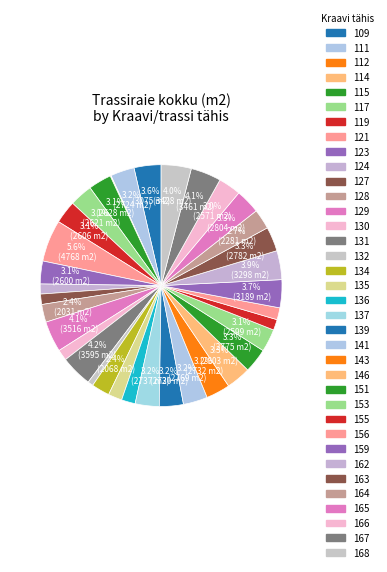

Which has a higher value, 123 or 168?

168